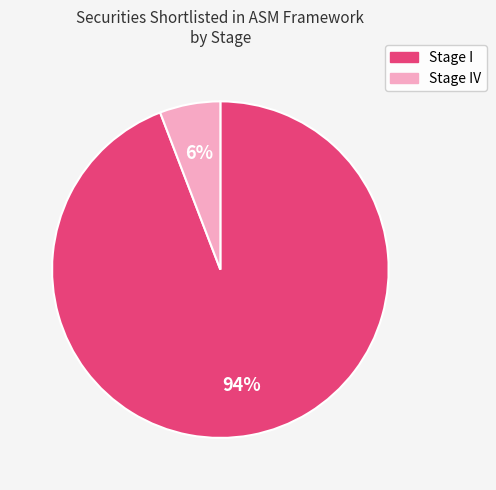

Is there any slice that represents more than half of the pie?

Yes